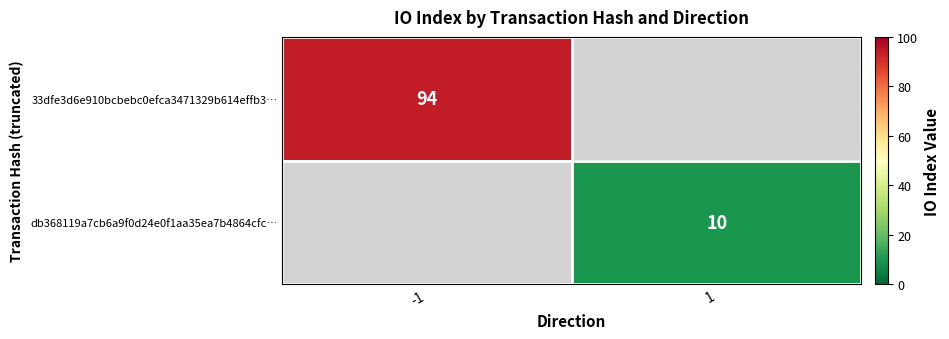

Which label corresponds to the smallest value in the chart?

1